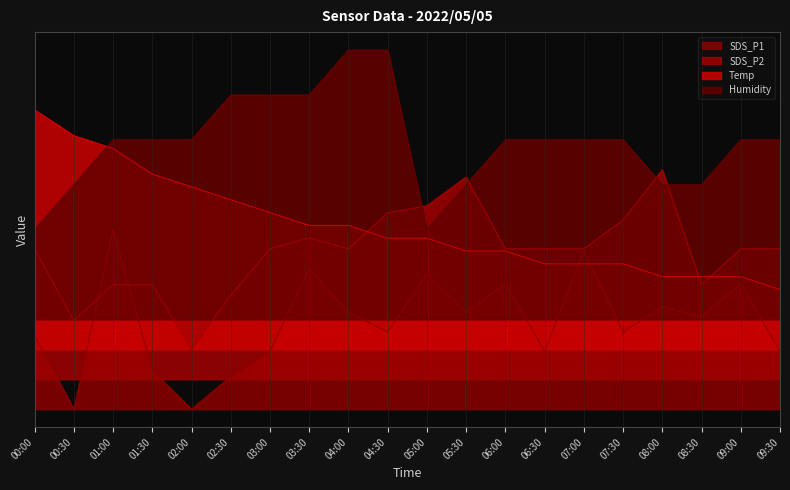

Reading left to right, what are all the values shown in this chart?

SDS_P1: 12.3	0.0	30.0	6.5	0.0	5.5	9.7	23.5	16.1	12.9	22.6	16.1	21.0	9.7	26.5	12.9	17.1	15.5	21.0	9.7
SDS_P2: 26.8	14.8	20.8	20.8	10.0	19.0	26.8	28.6	26.8	32.8	34.0	38.8	26.8	26.8	26.8	31.6	40.0	20.8	26.8	26.8
Temp: 50.0	45.7	43.6	39.3	37.1	35.0	32.9	30.7	30.7	28.6	28.6	26.4	26.4	24.3	24.3	24.3	22.1	22.1	22.1	20.0
Humidity: 30.0	37.5	45.0	45.0	45.0	52.5	52.5	52.5	60.0	60.0	30.0	37.5	45.0	45.0	45.0	45.0	37.5	37.5	45.0	45.0